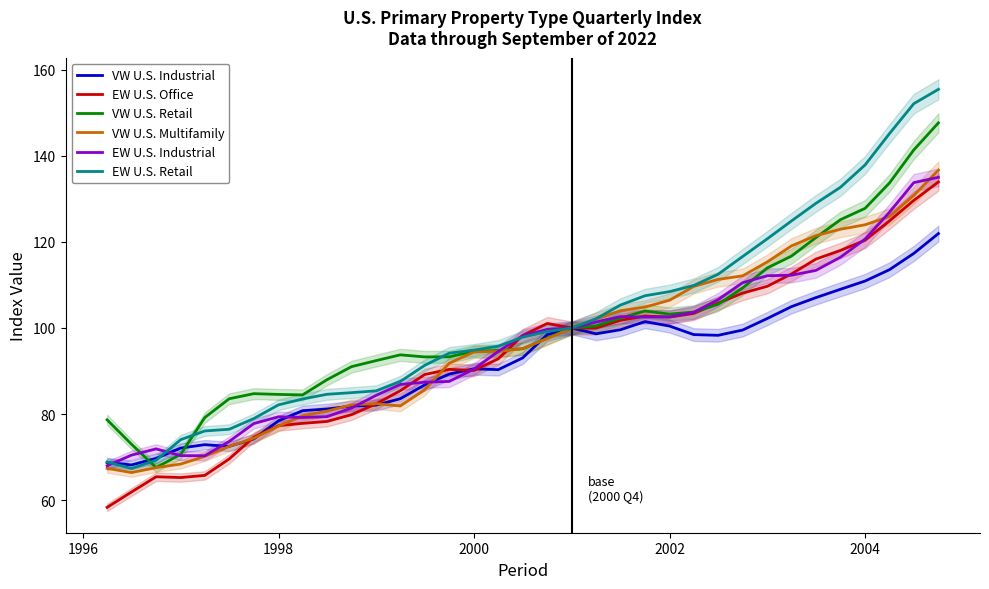

After their last crossing, which series has the higher values: VW U.S. Retail or EW U.S. Office?

VW U.S. Retail